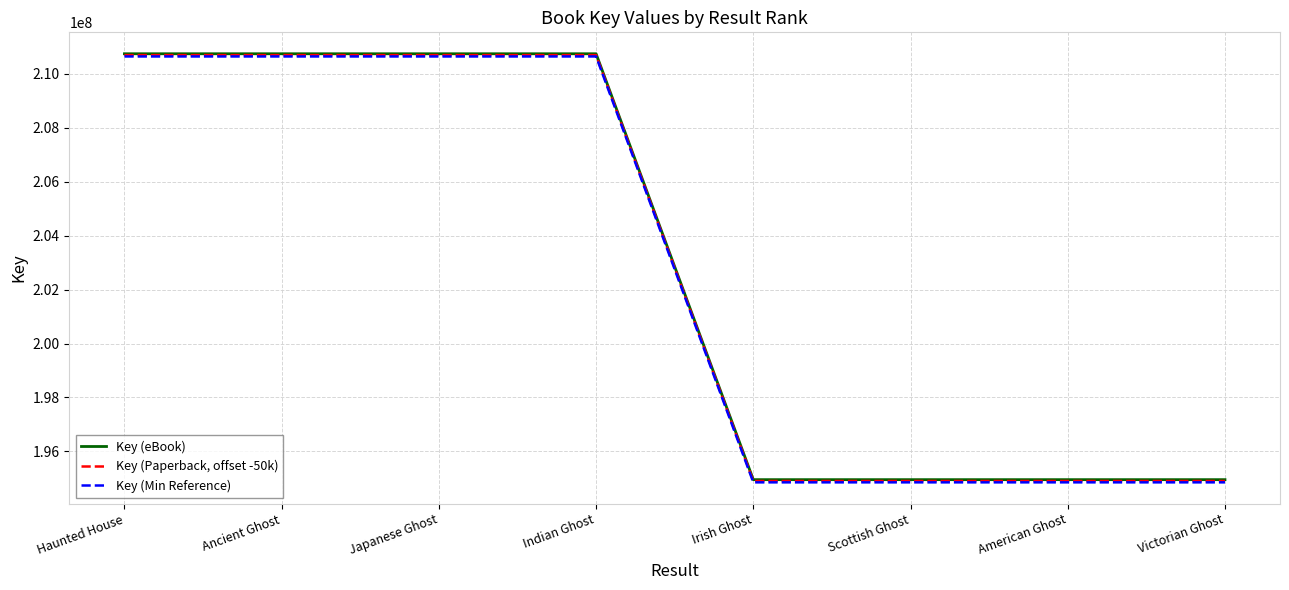

True or false: Key (eBook) has a value of 280563317 at Scottish Ghost.

False